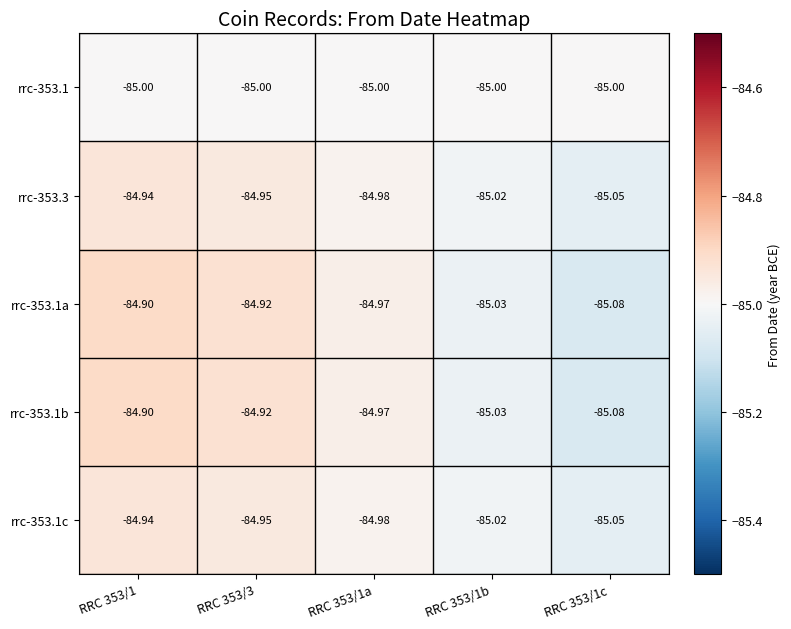

Is the value of rrc-353.1a at RRC 353/1a greater than the value of rrc-353.1b at RRC 353/1b?

Yes